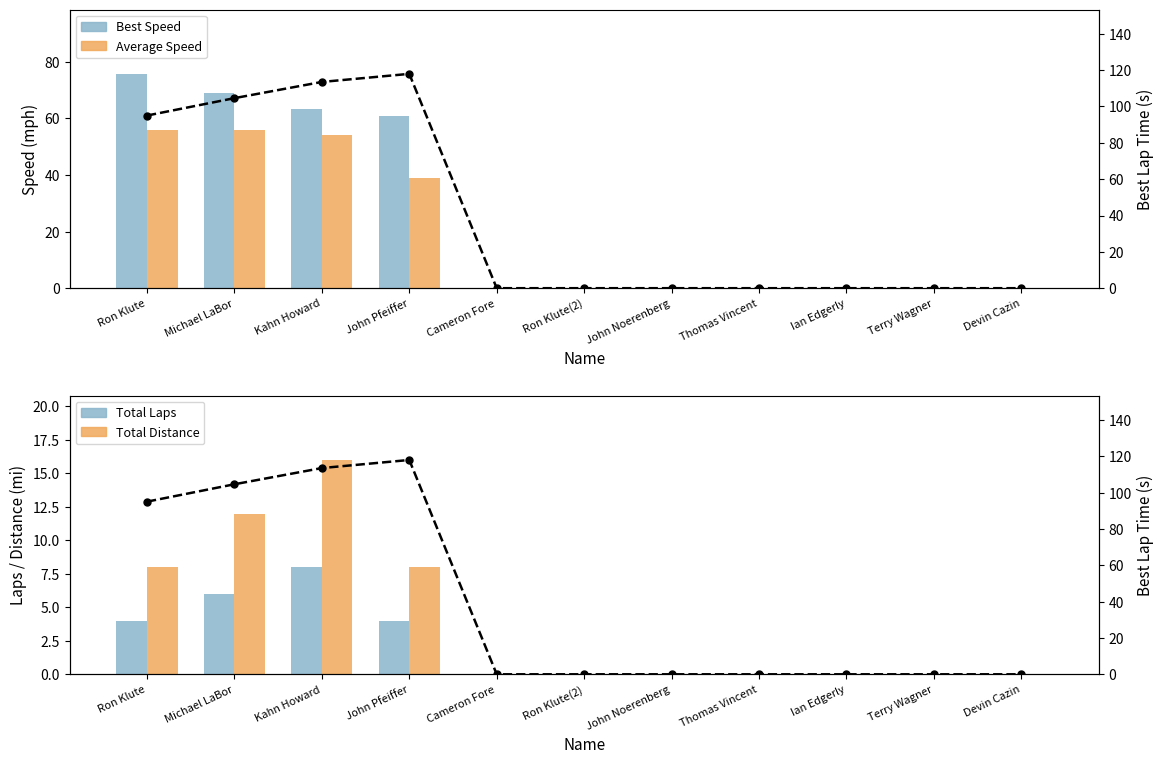

What is the difference between the maximum and minimum values in the Best Lap time series?

118.0